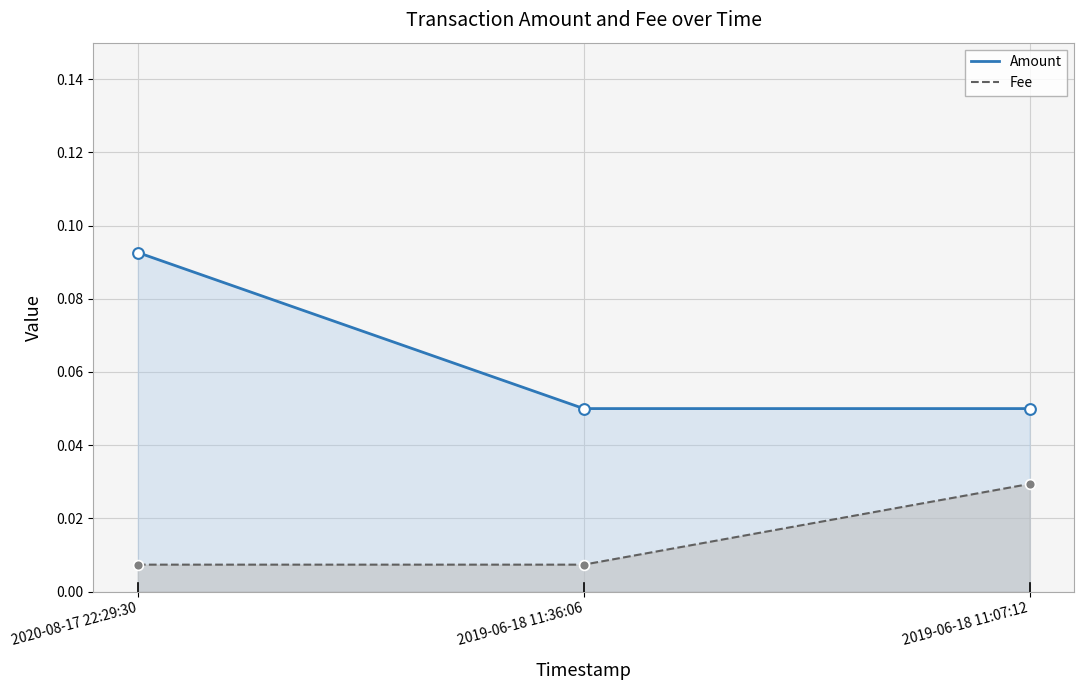

What are all the series names shown in the legend?

Amount, Fee